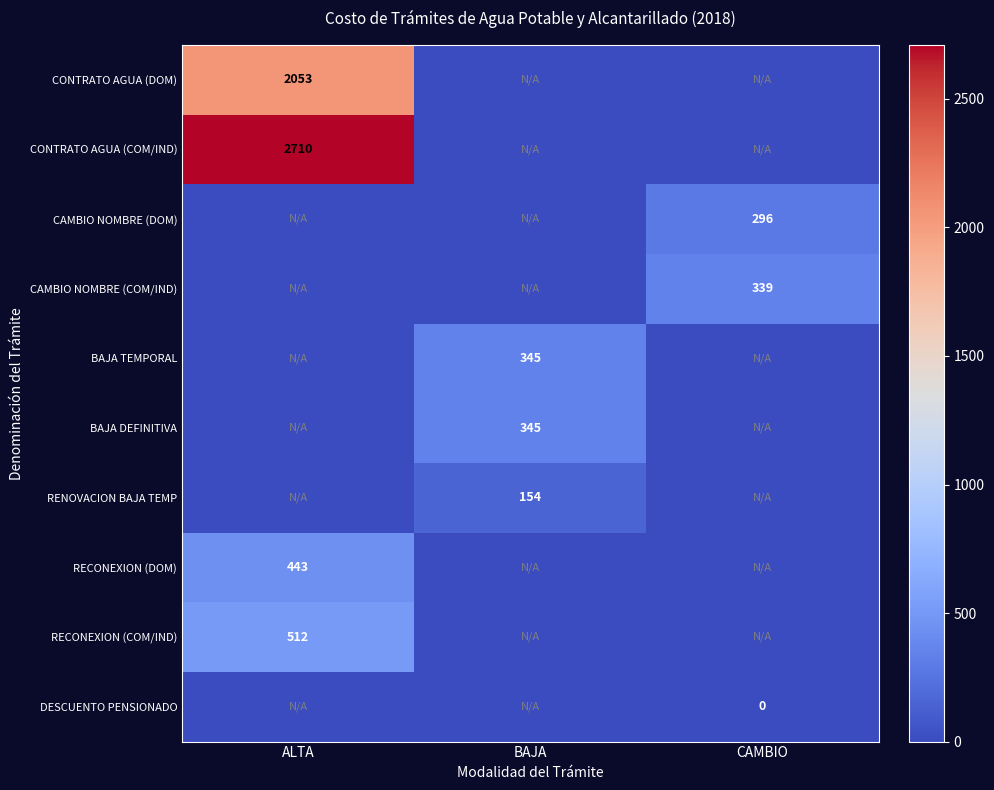

How many distinct data groups are displayed?

10